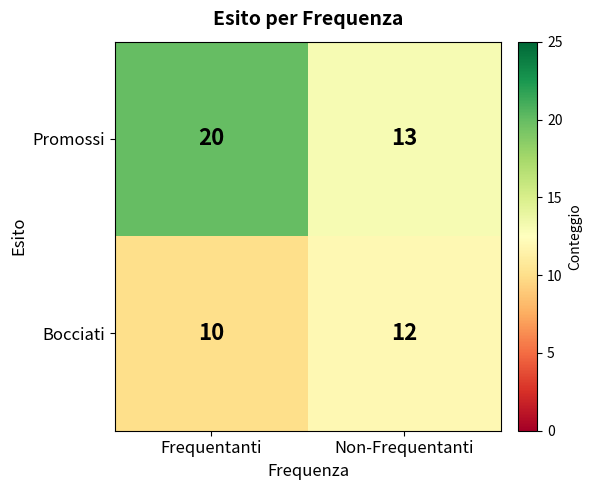

What is the minimum value shown in the chart?

10